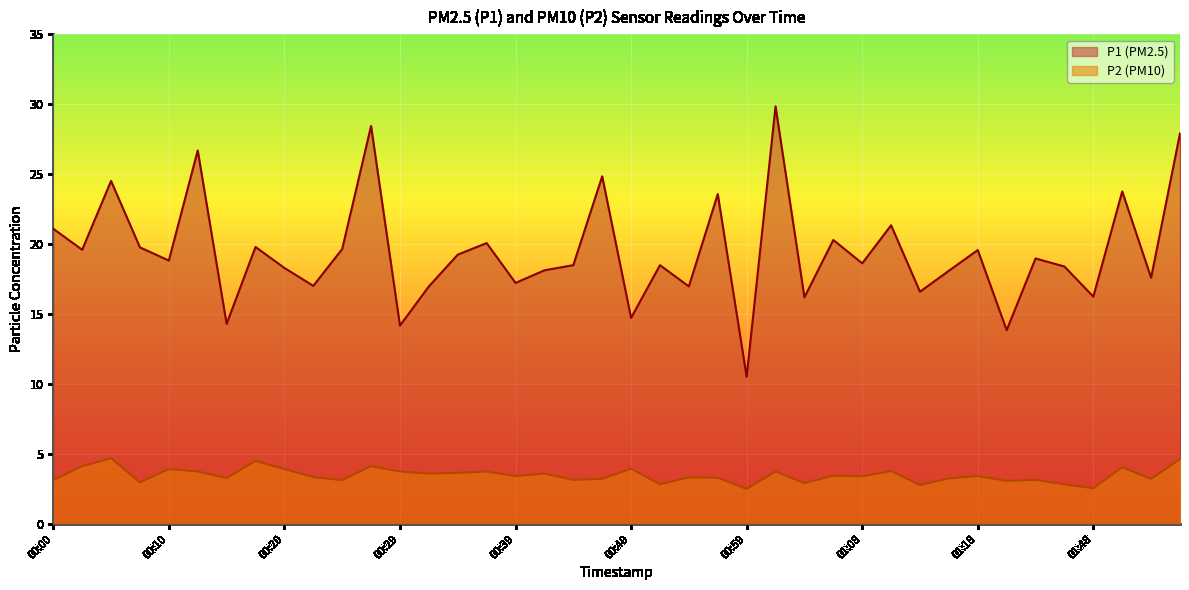

What is the label of the 22nd point from the left?

00:51